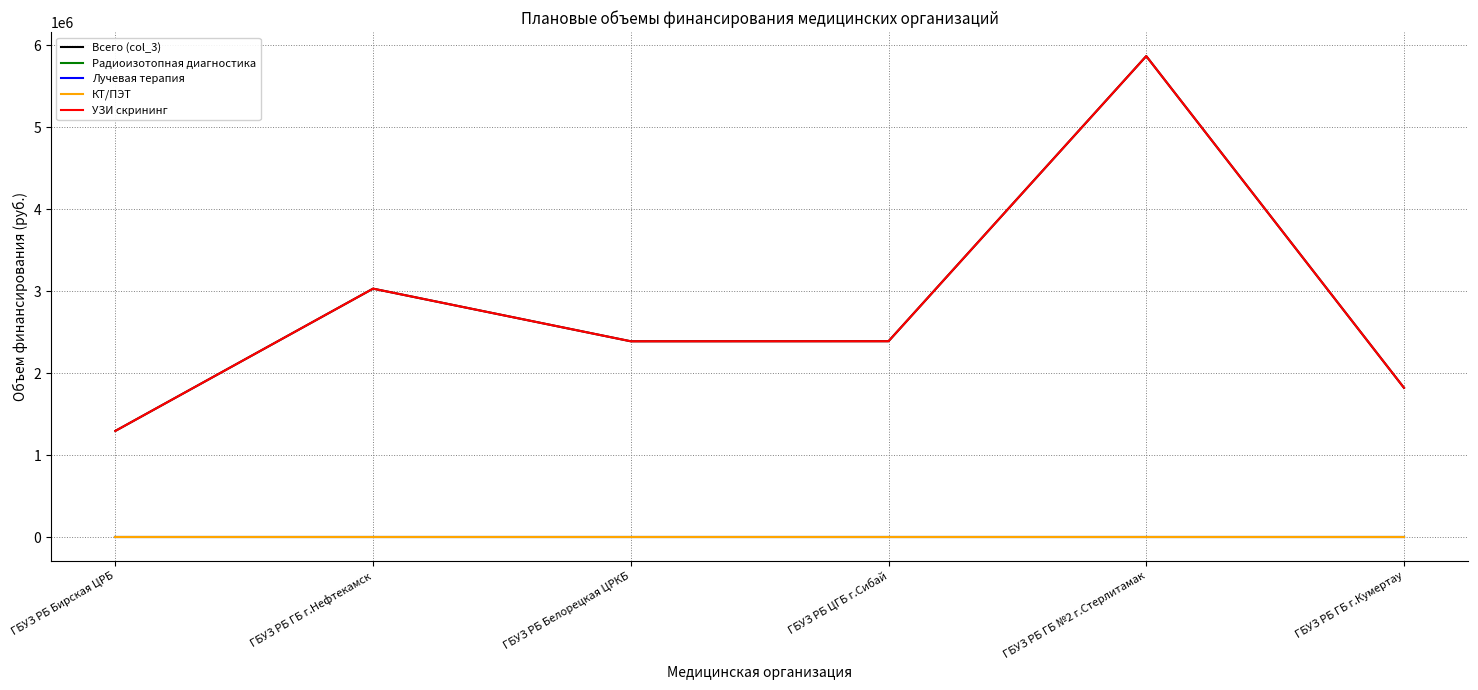

Reading left to right, what are all the values shown in this chart?

Всего (col_3): 1294240	3029100	2387150	2388000	5864850	1819800
Радиоизотопная диагностика: 0	0	0	0	0	0
Лучевая терапия: 0	0	0	0	0	0
КТ/ПЭТ: 0	0	0	0	0	0
УЗИ скрининг: 1294240	3029100	2387150	2388000	5864850	1819800